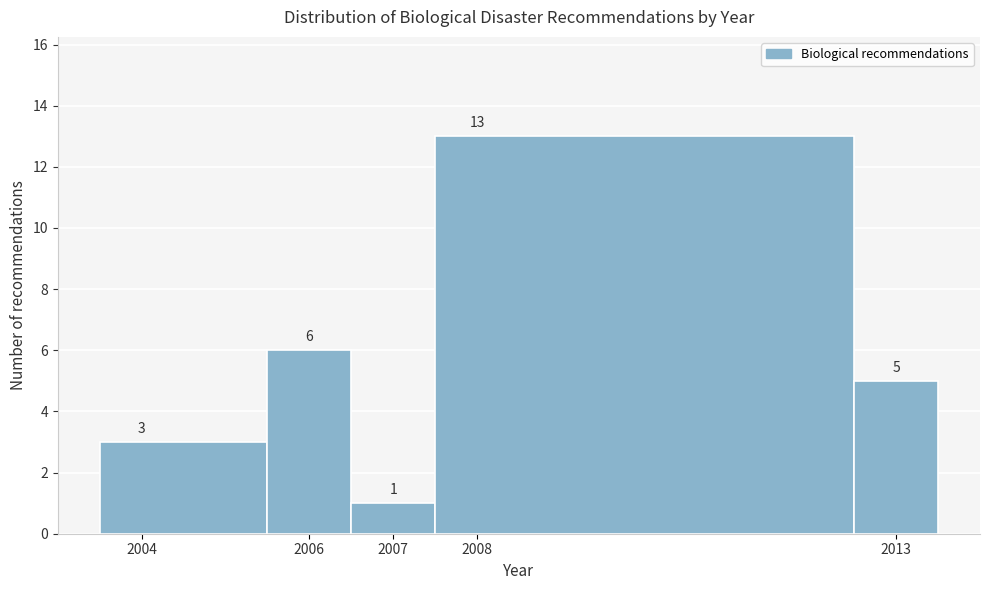

How tall is the bar that spans 2012.5 to 2013.5 on the x-axis?

5